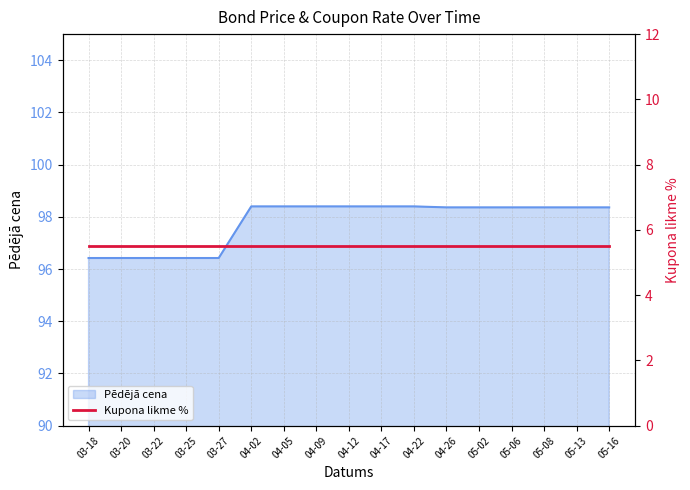

The value of Pēdējā cena at 04-02 is 133.6. True or false?

False